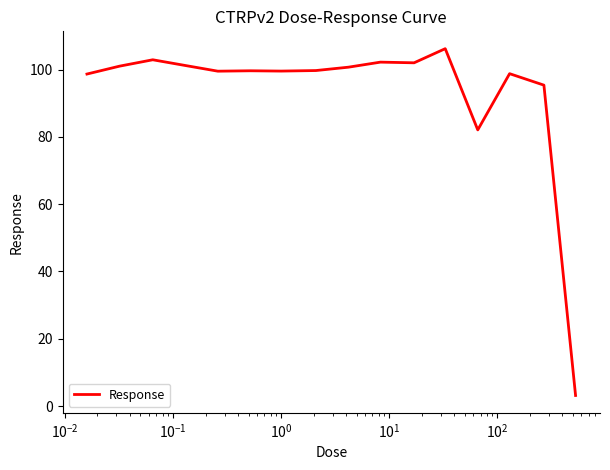

Does the chart display data point markers on the line(s)?

No